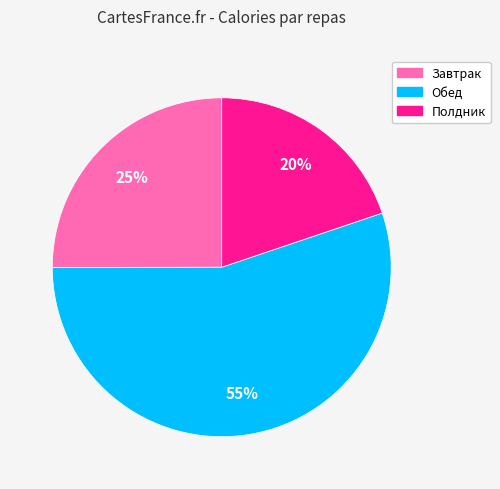

To the nearest percent, what is the average slice percentage?

33%